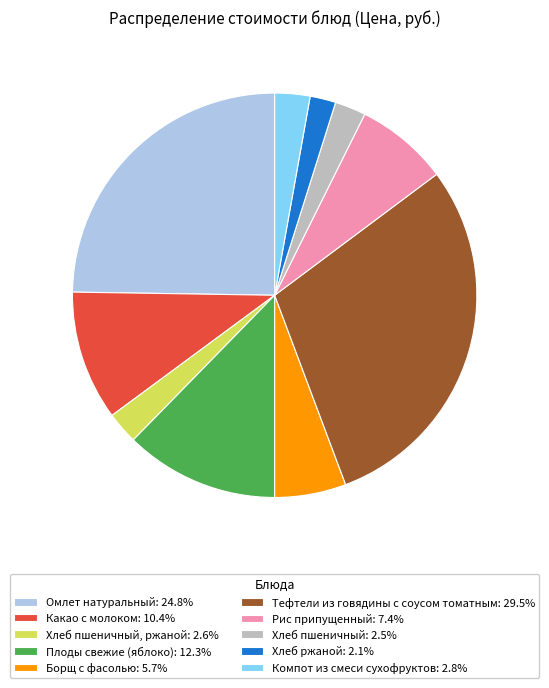

Do Хлеб пшеничный: 2.5% and Компот из смеси сухофруктов: 2.8% together represent more than half of the pie?

No